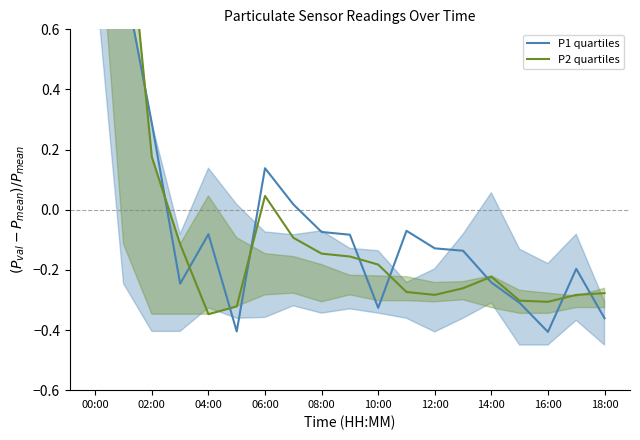

Which series has the largest total across all categories?

P2 quartiles